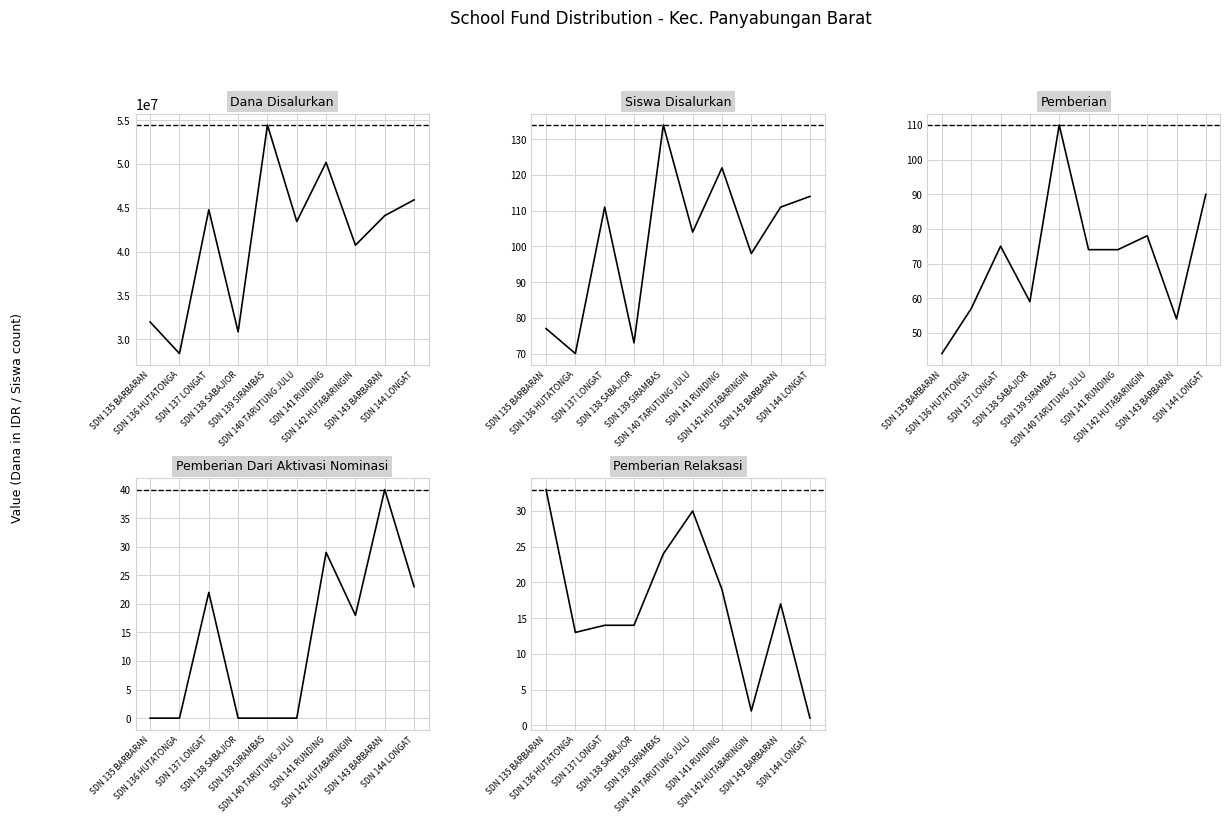

What is the highest value of the Pemberian Dari Aktivasi Nominasi series?

40